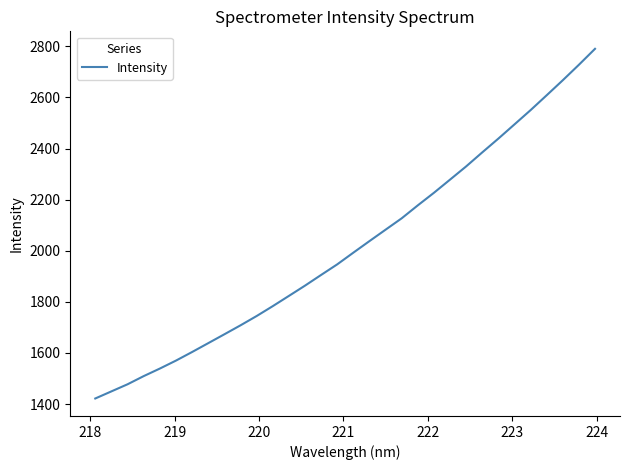

What is the difference between the maximum and minimum values?

1368.7